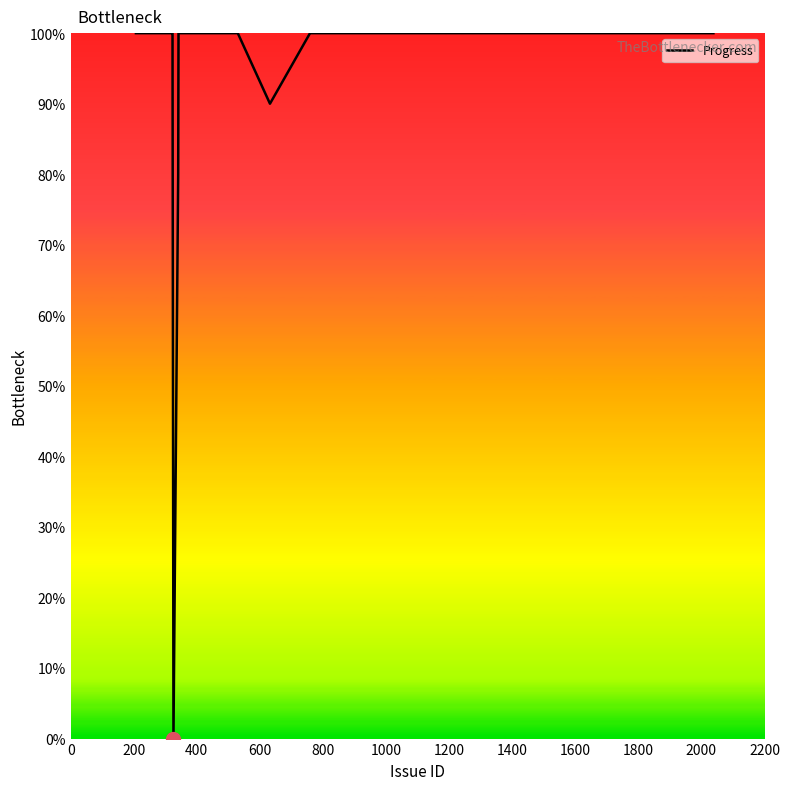

What is the difference between the maximum and minimum values?

100